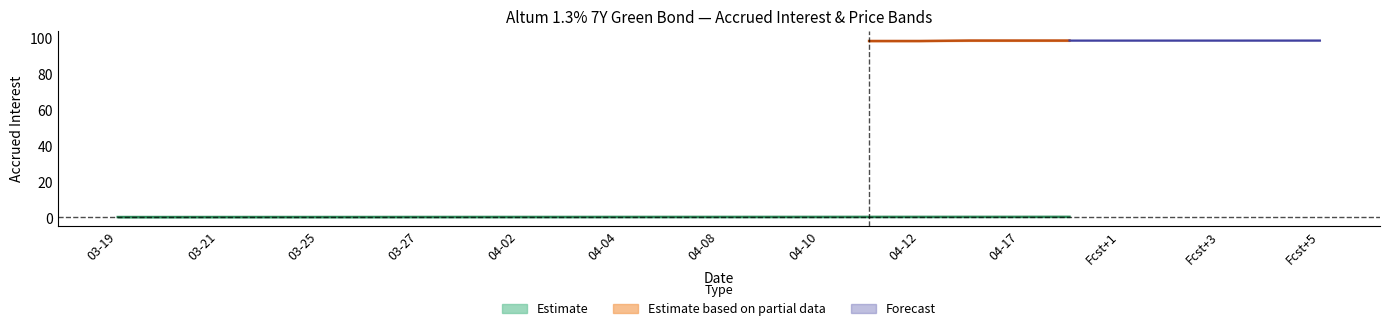

Count the Accrued interest values in the range 0 to 1.

20